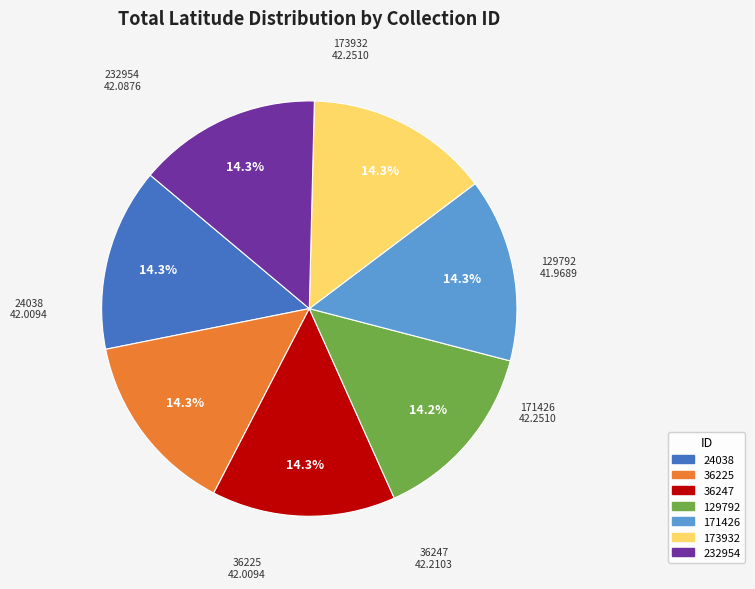

Approximately how many times larger is the value at 173932 compared to 36225?

1.0